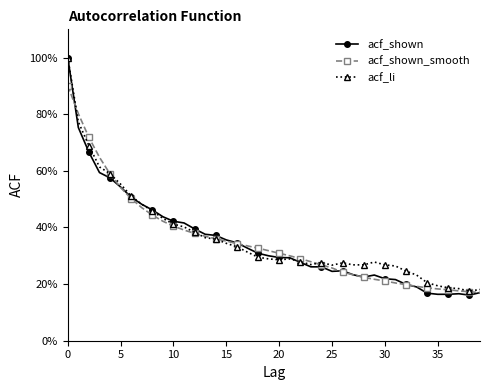

What are all the series names shown in the legend?

acf_shown, acf_shown_smooth, acf_li